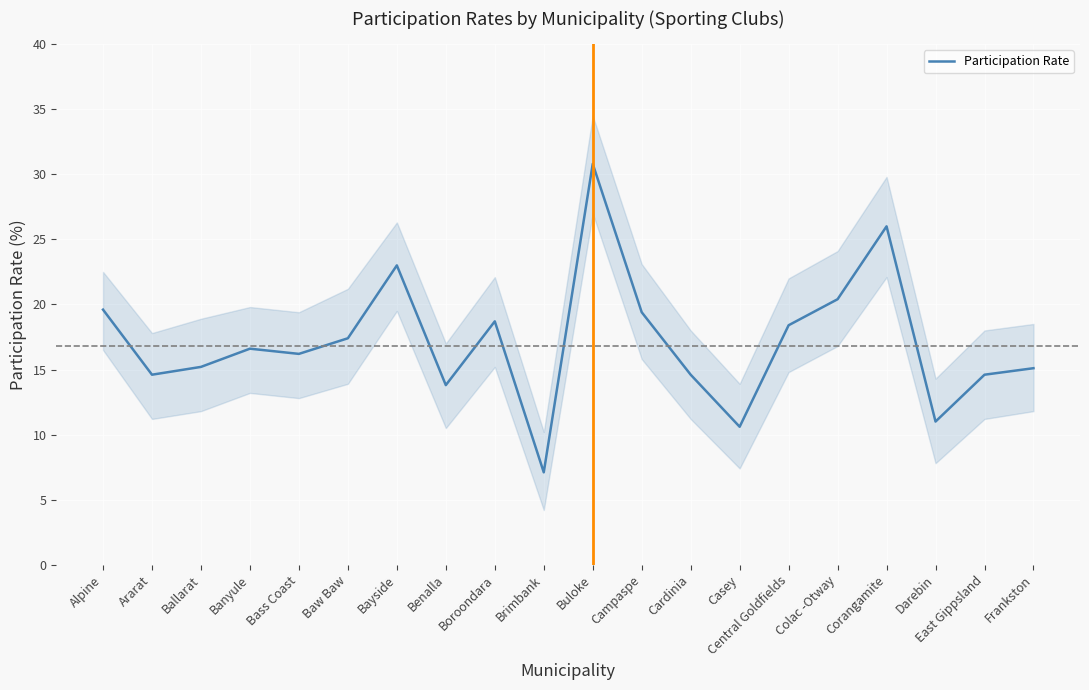

Reading left to right, extract all data points from this chart.

19.6	14.6	15.2	16.6	16.2	17.4	23.0	13.8	18.7	7.1	30.8	19.4	14.6	10.6	18.4	20.4	26.0	11.0	14.6	15.1